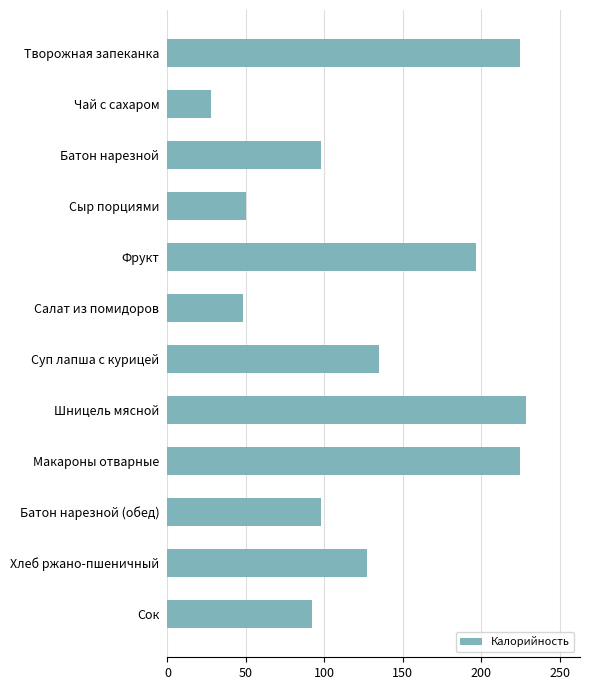

Is it true that the value at Батон нарезной is 46.7?

False